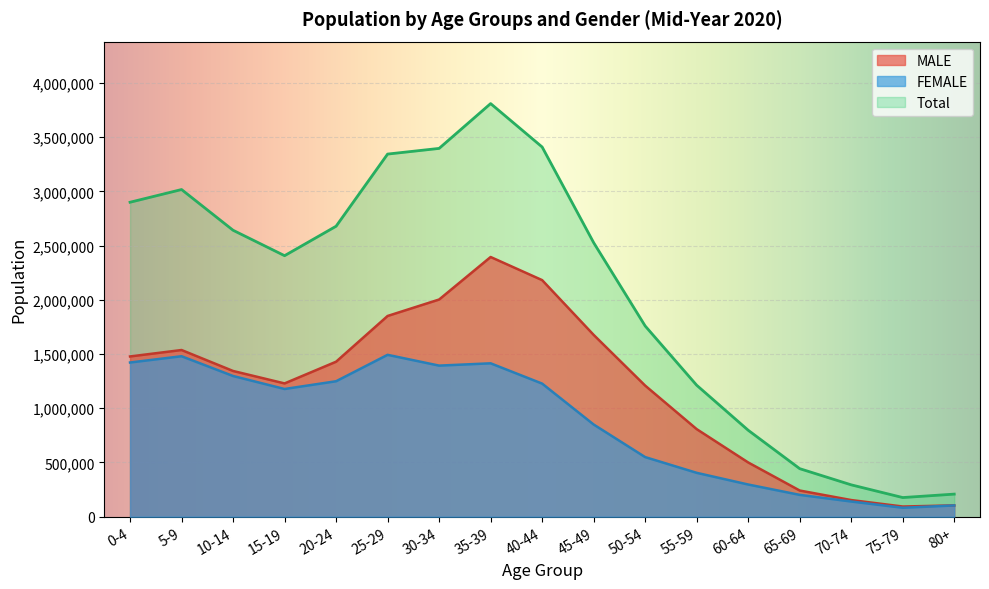

Reading left to right, transcribe all the data shown in this chart.

MALE: 0-4=1477523	5-9=1536843	10-14=1343659	15-19=1228939	20-24=1429072	25-29=1850713	30-34=2002357	35-39=2394363	40-44=2181209	45-49=1676347	50-54=1208823	55-59=807534	60-64=500209	65-69=241585	70-74=153697	75-79=94134	80+=104418
FEMALE: 0-4=1421656	5-9=1479509	10-14=1297303	15-19=1177551	20-24=1248976	25-29=1492533	30-34=1393121	35-39=1414266	40-44=1227215	45-49=850177	50-54=549702	55-59=404701	60-64=296964	65-69=201494	70-74=140182	75-79=82602	80+=104037
Total: 0-4=2899179	5-9=3016352	10-14=2640962	15-19=2406490	20-24=2678048	25-29=3343246	30-34=3395478	35-39=3808629	40-44=3408424	45-49=2526524	50-54=1758525	55-59=1212235	60-64=797173	65-69=443079	70-74=293879	75-79=176736	80+=208455